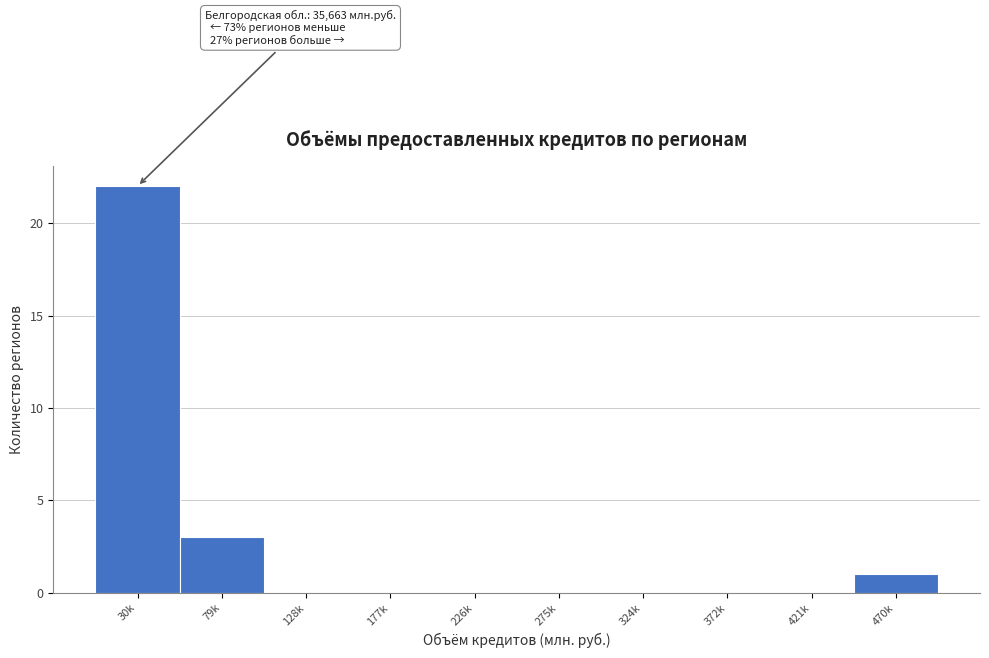

Reading left to right, transcribe all the data shown in this chart.

30k=22	79k=3	128k=0	177k=0	226k=0	275k=0	324k=0	372k=0	421k=0	470k=1